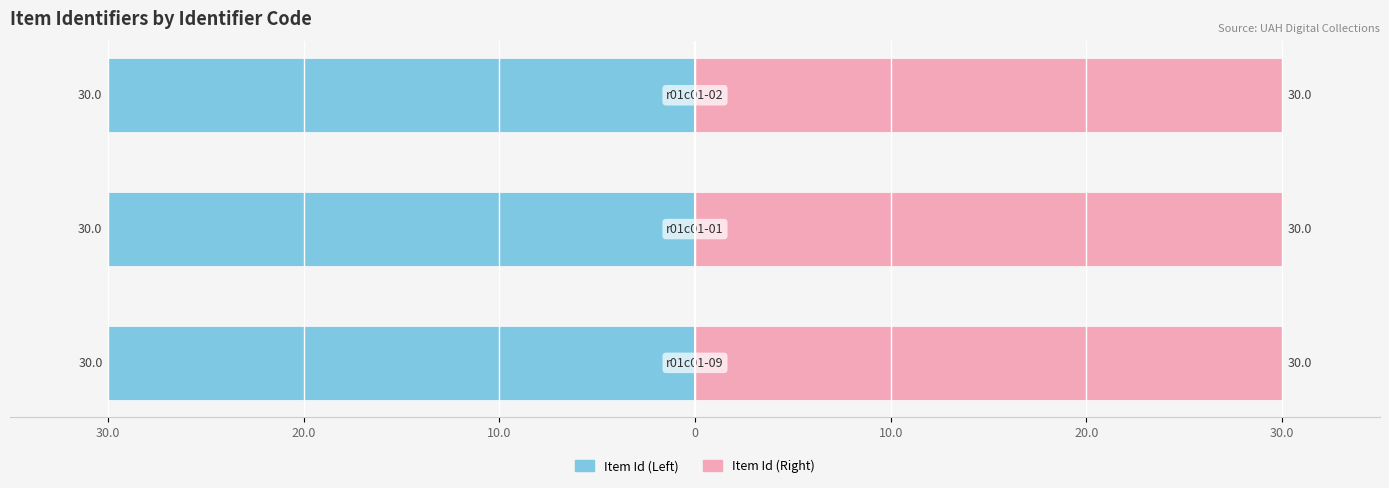

Reading right to left, what are all the values shown in this chart?

Item Id (Left): -30.0	-30.0	-30.0
Item Id (Right): 30.0	30.0	30.0